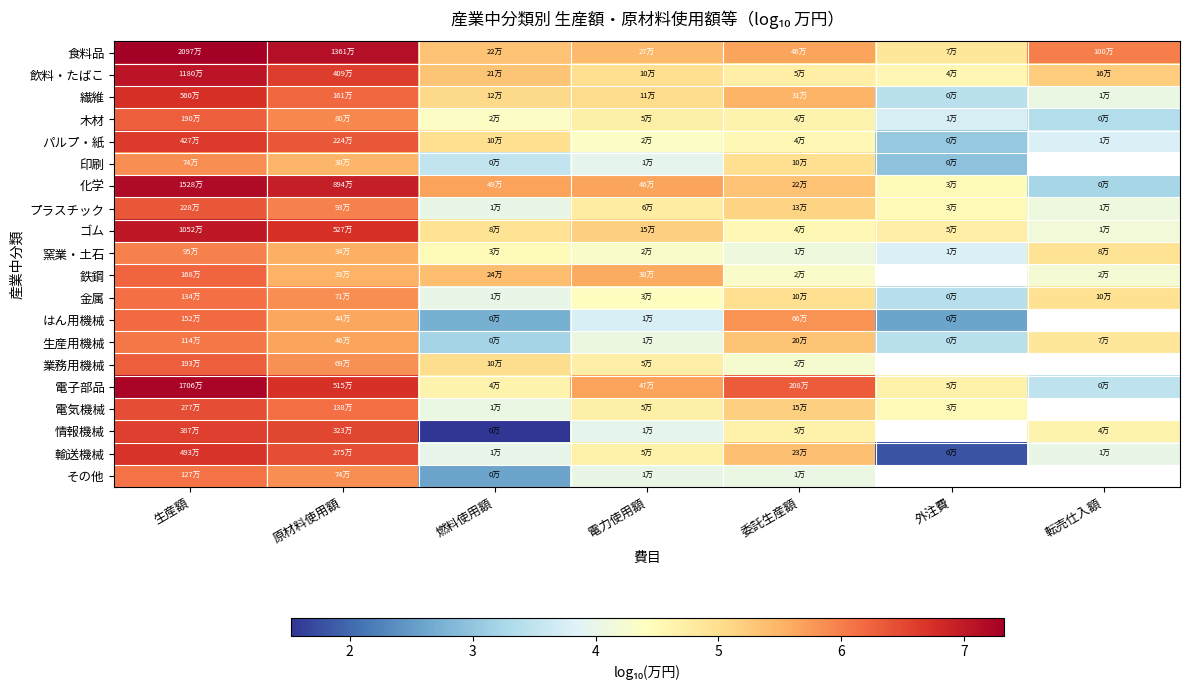

How many data points does each series have?

7